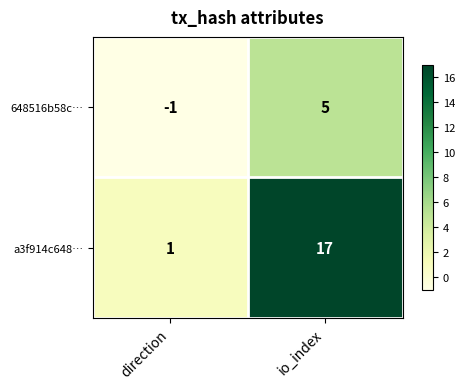

Between direction and io_index, which series saw the biggest shift?

a3f914c648…